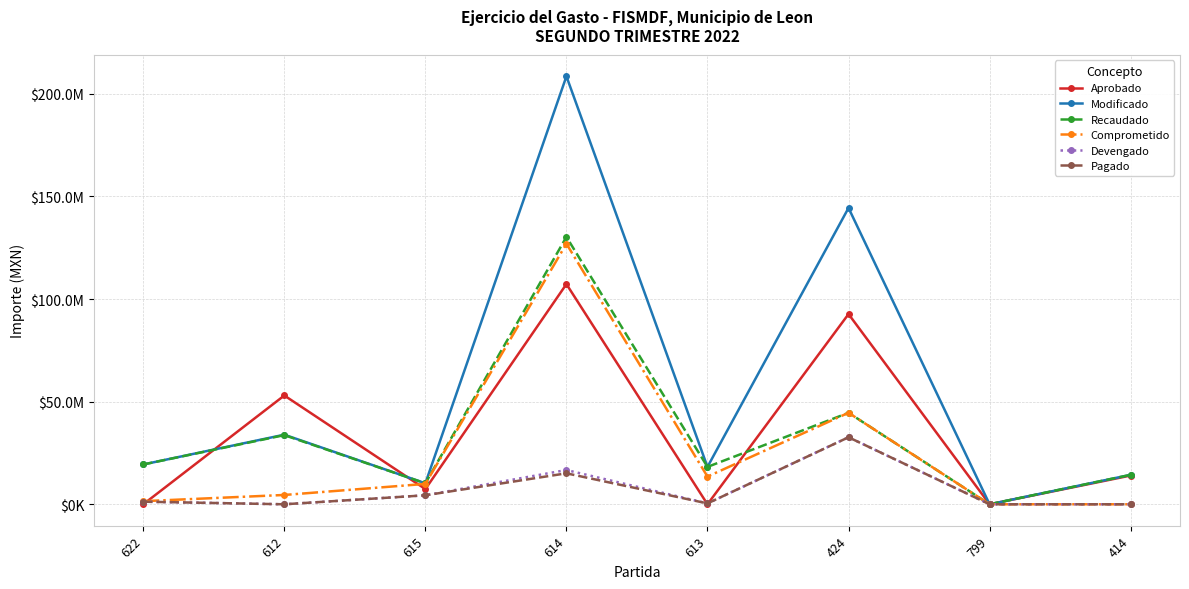

Reading left to right, transcribe all the data shown in this chart.

Aprobado: 622=0.0	612=53000000.0	615=7407378.9	614=107266398.4	613=0.0	424=92661066.1	799=0.0	414=14006088.7
Modificado: 622=19400000.0	612=33900000.0	615=10226121.9	614=208494190.7	613=18213744.7	424=144370041.4	799=0.0	414=14343519.7
Recaudado: 622=19400000.0	612=33686792.1	615=10226121.9	614=130253451.6	613=18213744.7	424=44574282.4	799=0.0	414=14343519.7
Comprometido: 622=1512544.6	612=4538605.8	615=9924803.8	614=126930089.1	613=13500263.9	424=44574282.4	799=0.0	414=0.0
Devengado: 622=1266957.7	612=0.0	615=4383242.3	614=16691966.2	613=425141.2	424=32651969.9	799=0.0	414=0.0
Pagado: 622=1266957.7	612=0.0	615=4383242.3	614=15087762.6	613=425141.2	424=32651969.9	799=0.0	414=0.0